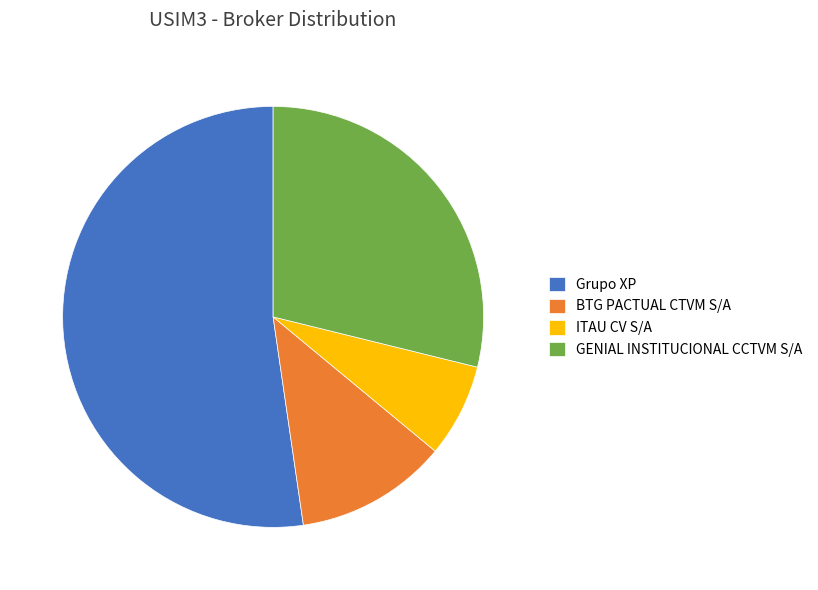

How many slices are in this pie chart?

4